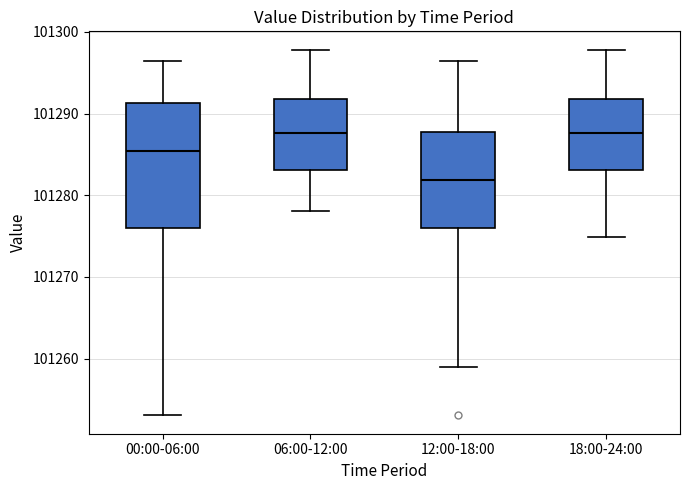

Reading left to right, read every box against the y-axis: the position of its median line, the range the box covers, and the ends of its whiskers. The values are not printed on the chart, so give them approximately, as read against the axis.

00:00-06:00: median 101285, box 101276 to 101291, whiskers 101253 to 101296
06:00-12:00: median 101288, box 101283 to 101292, whiskers 101278 to 101298
12:00-18:00: median 101282, box 101276 to 101288, whiskers 101259 to 101296
18:00-24:00: median 101288, box 101283 to 101292, whiskers 101275 to 101298